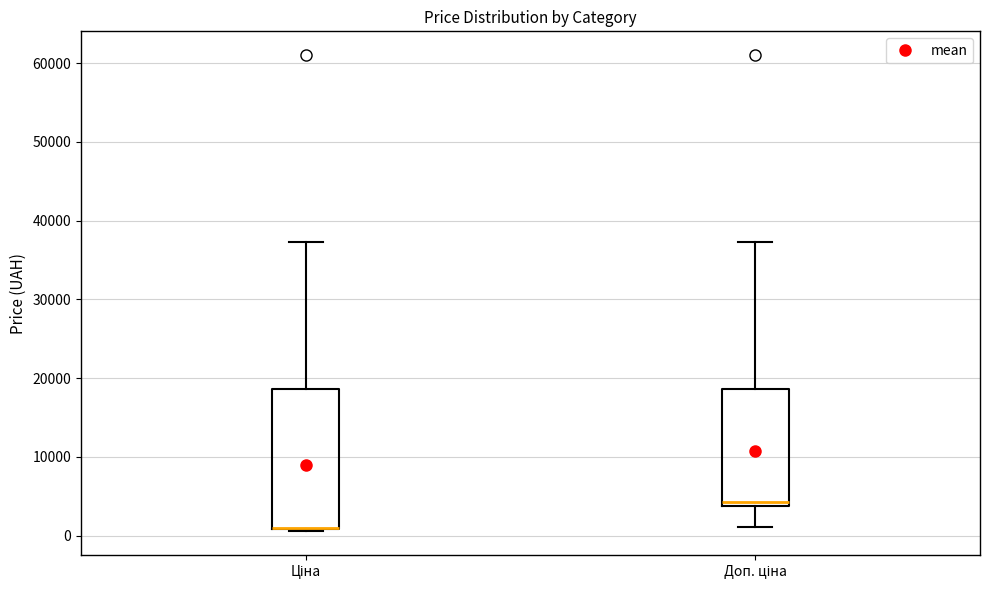

Reading left to right, transcribe this box plot: for each box, give where its median line is, the range the box spans, and where its two whiskers end, as read against the y-axis. The values are not printed on the chart, so give them approximately, as read against the axis.

Ціна: median 1000 (drawn on the box's lower edge), box 1000 to 19000, whiskers 1000 to 37000
Доп. ціна: median 4000 (just above the box's lower edge), box 4000 to 19000, whiskers 1000 to 37000